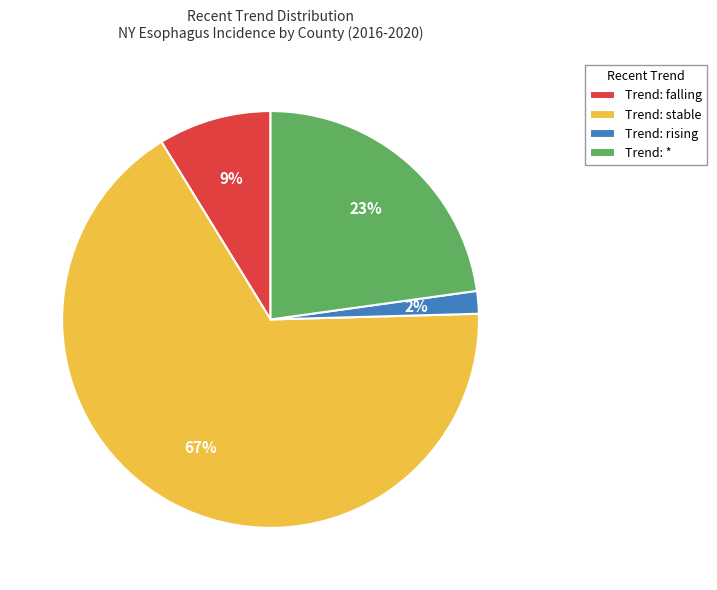

To the nearest percent, what percentage of the pie is Trend: *?

23%